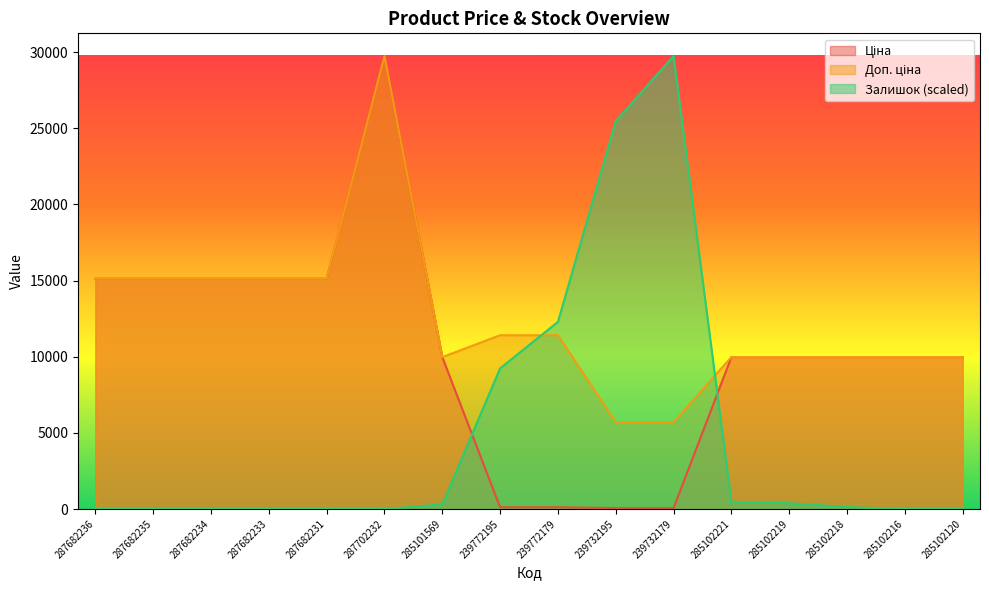

Reading right to left, transcribe all the data shown in this chart.

Ціна: 9975.0	9975.0	9975.0	9975.0	9975.0	57.0	57.0	114.1	114.1	9975.0	29747.2	15120.0	15120.0	15120.0	15120.0	15120.0
Доп. ціна: 9975.0	9975.0	9975.0	9975.0	9975.0	5705.0	5705.0	11410.0	11410.0	9975.0	29747.2	15120.0	15120.0	15120.0	15120.0	15120.0
Залишок: 0.0	0.0	127.1	381.4	466.1	29747.2	25467.4	12288.8	9237.8	296.6	0.0	0.0	0.0	0.0	0.0	0.0